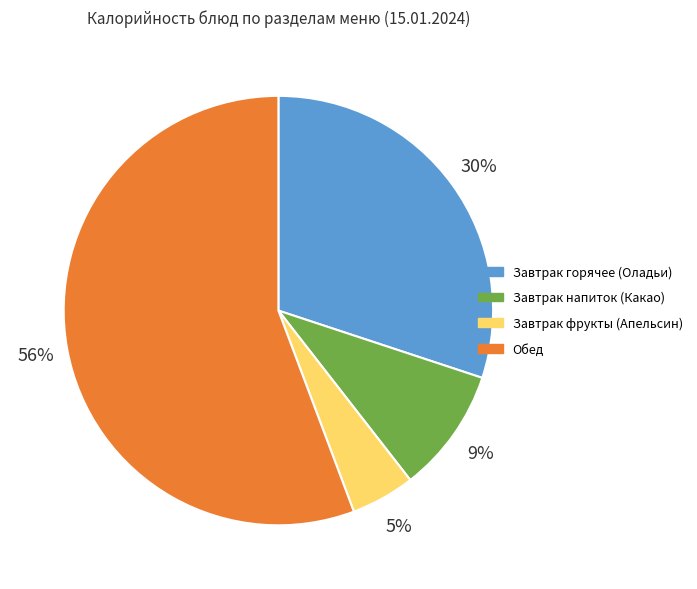

What is the largest slice in the pie chart?

Обед